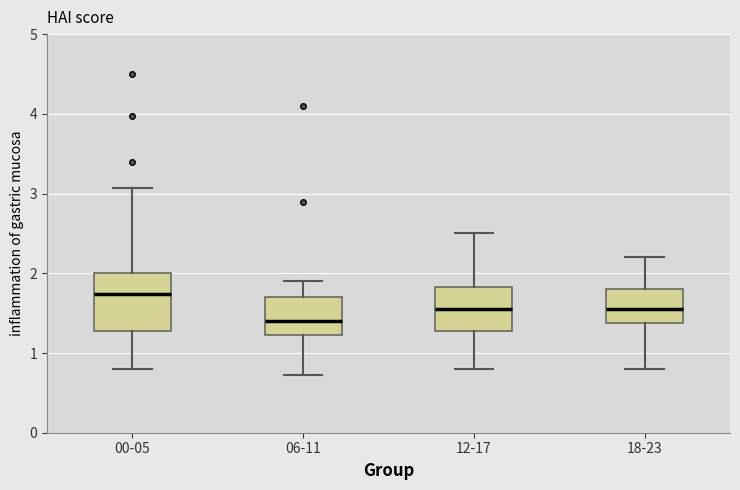

Which box is the tallest, from its lower edge to its upper edge?

00-05